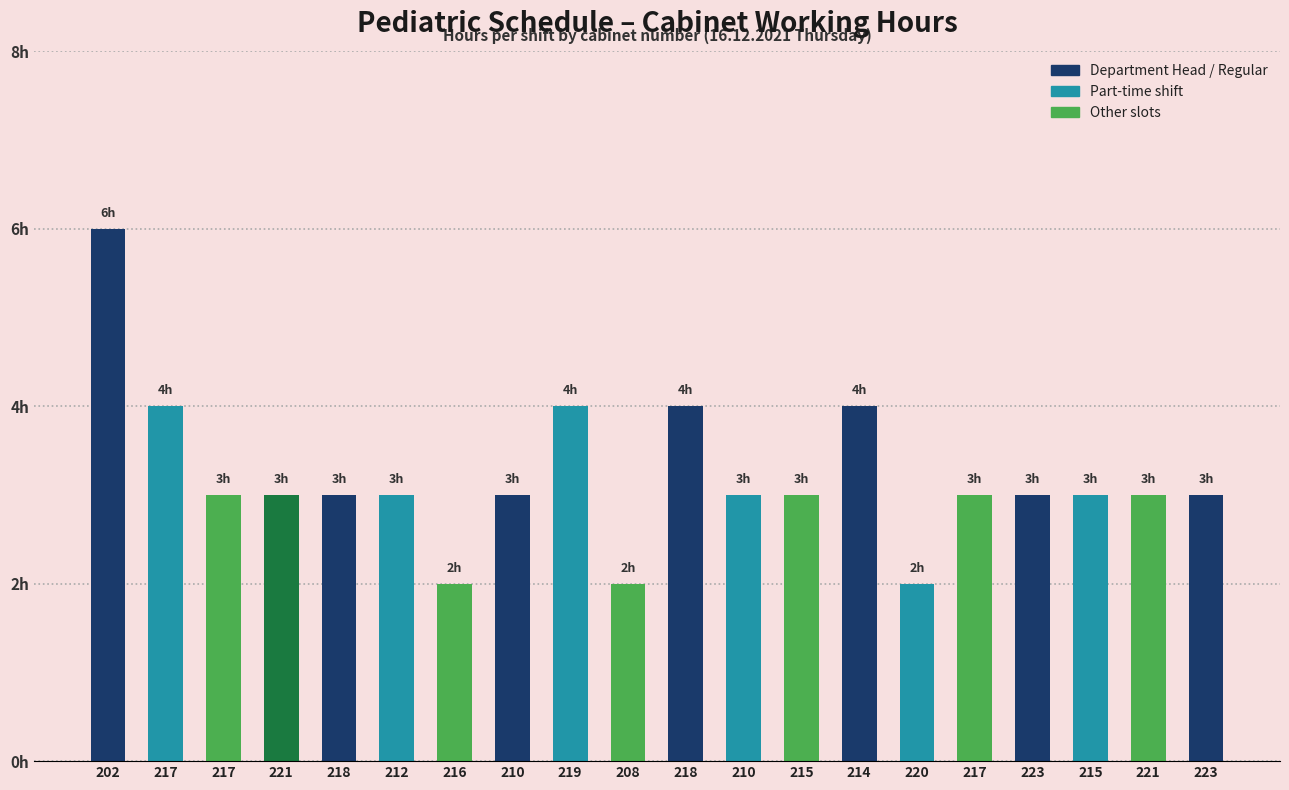

Rank the categories by value from highest to lowest.

202, 217, 219, 218, 214, 217, 221, 218, 212, 210, 210, 215, 217, 223, 215, 221, 223, 216, 208, 220